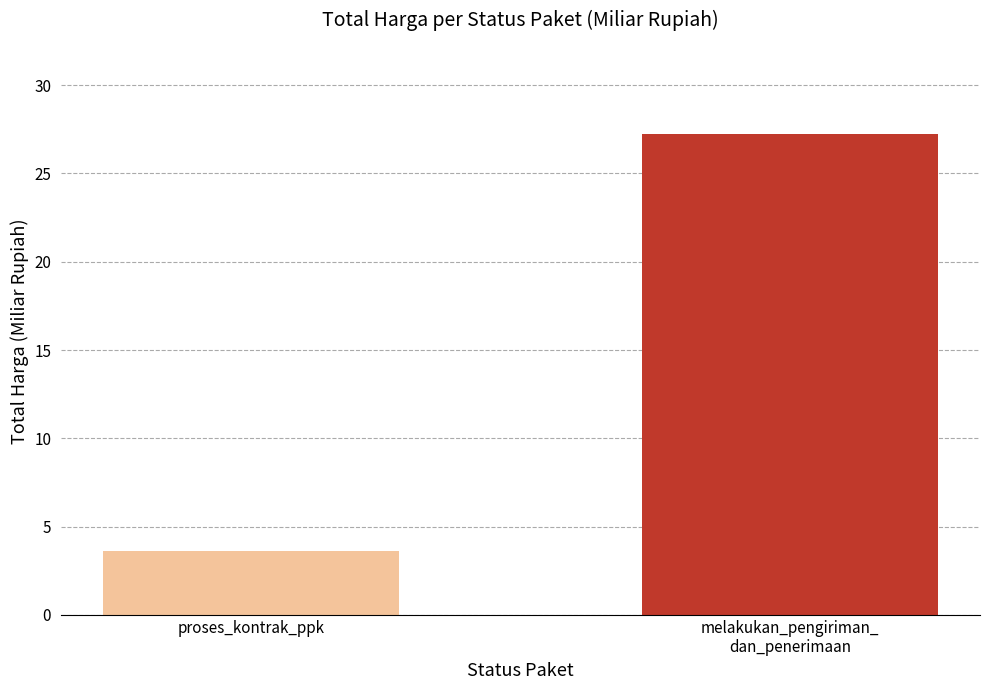

How many data points are less than 27?

1